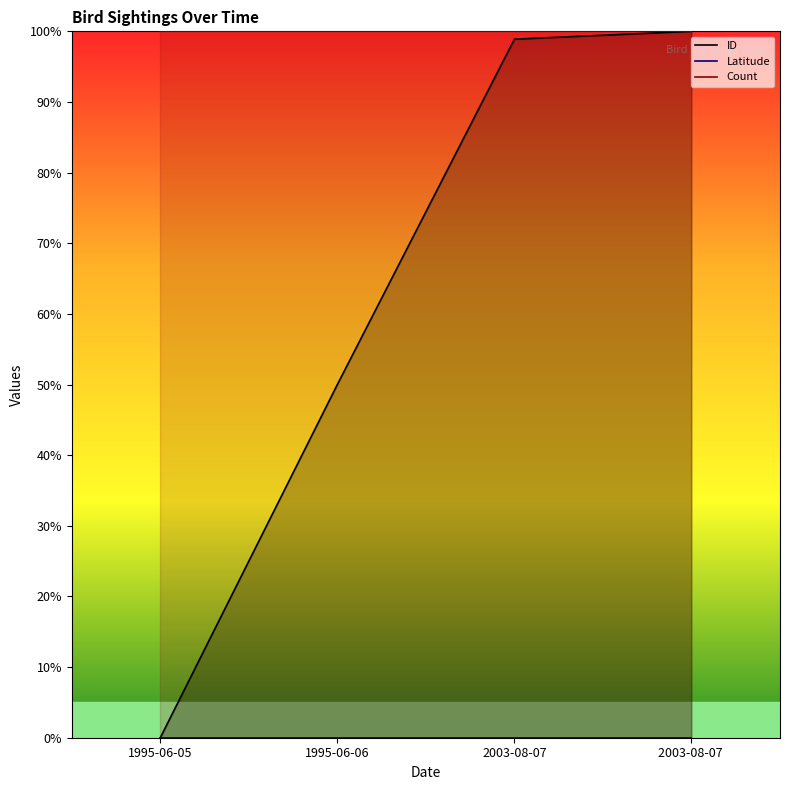

How many values in ID are above zero?

3